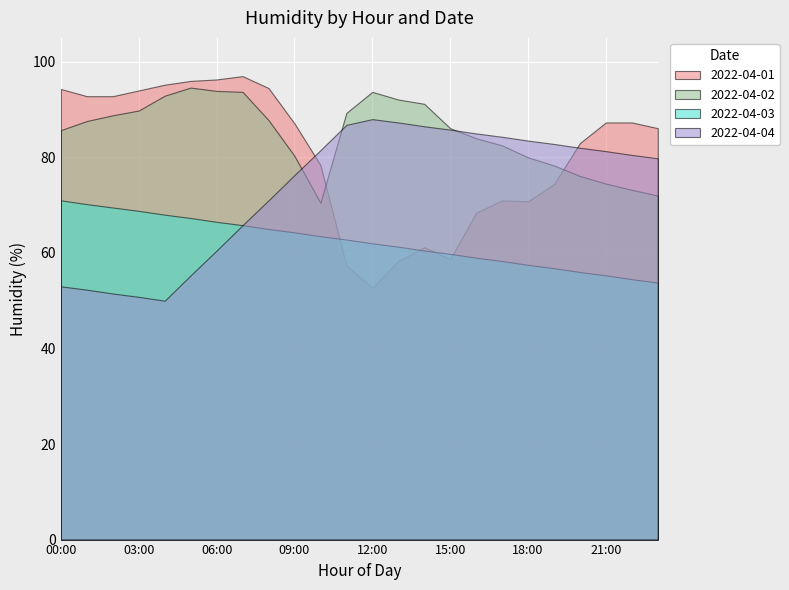

True or false: 2022-04-03 and 2022-04-02 cross at least once.

False